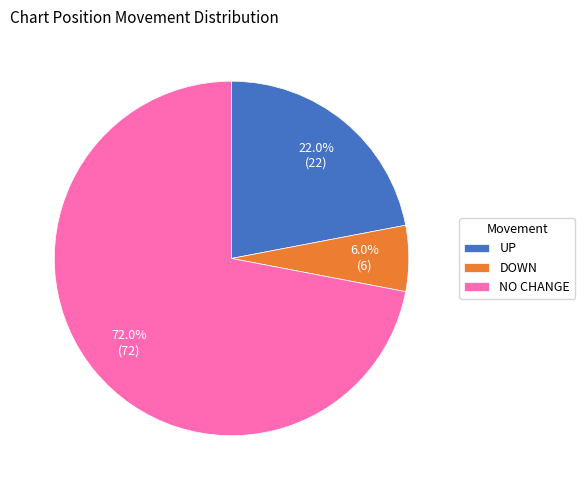

Is there any slice that represents more than half of the pie?

Yes